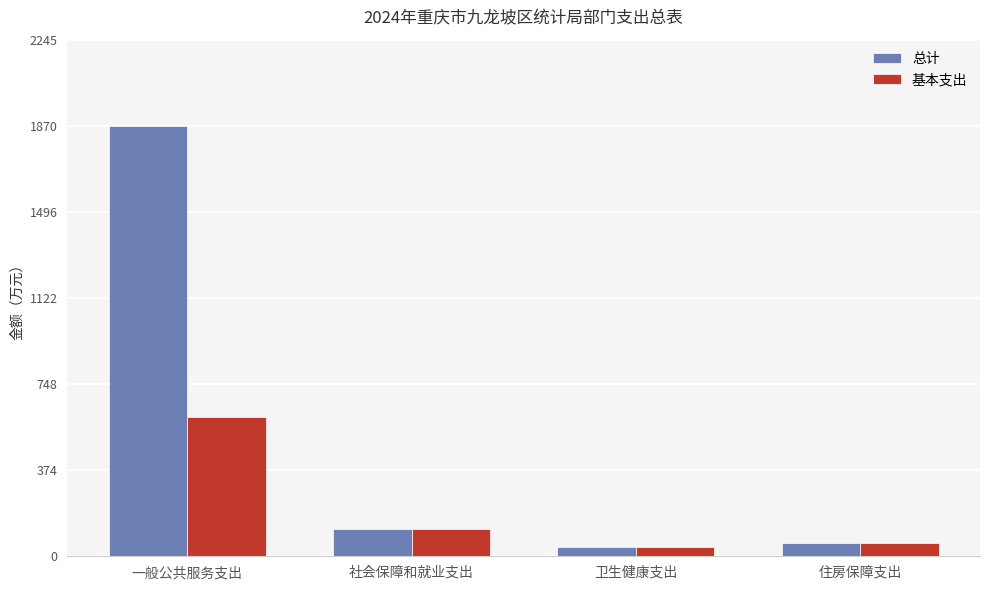

Reading left to right, list all the values displayed in this chart.

总计: 一般公共服务支出=1870.9	社会保障和就业支出=118.0	卫生健康支出=41.1	住房保障支出=58.8
基本支出: 一般公共服务支出=606.7	社会保障和就业支出=118.0	卫生健康支出=41.1	住房保障支出=58.8